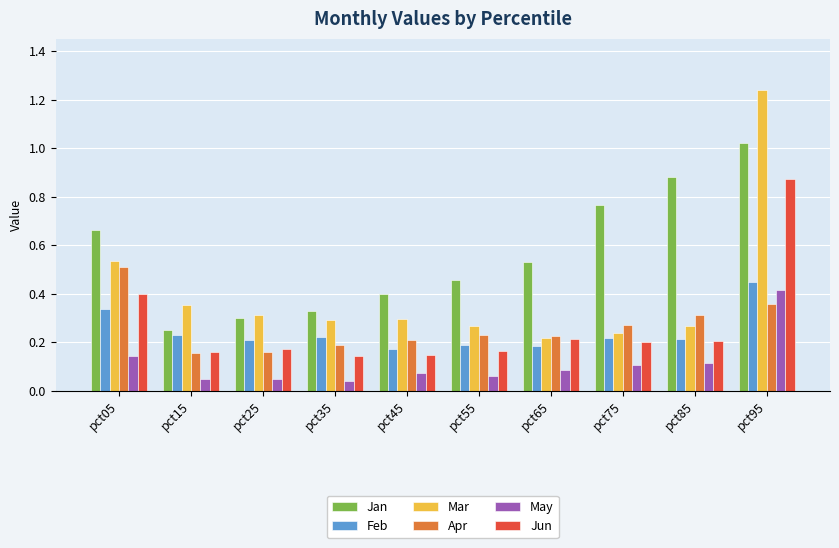

Are the bars grouped side by side (vs. stacked)?

Yes